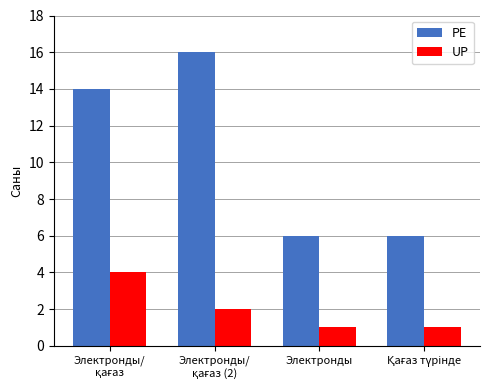

What is the label of the 3rd bar from the left?

Электронды